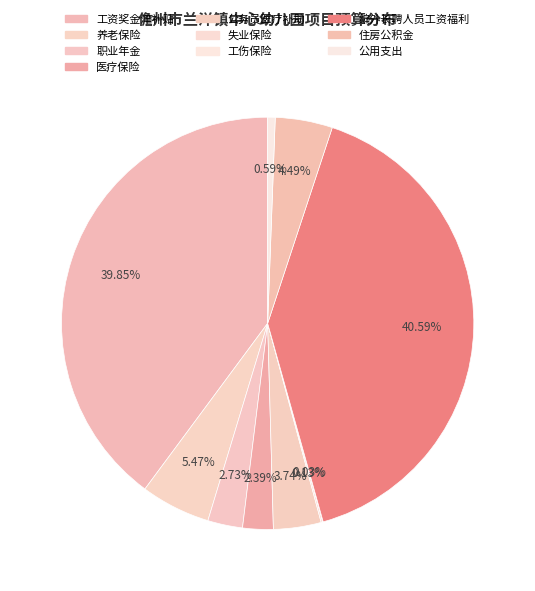

What portion of the pie excludes 医疗保险?

97.6%